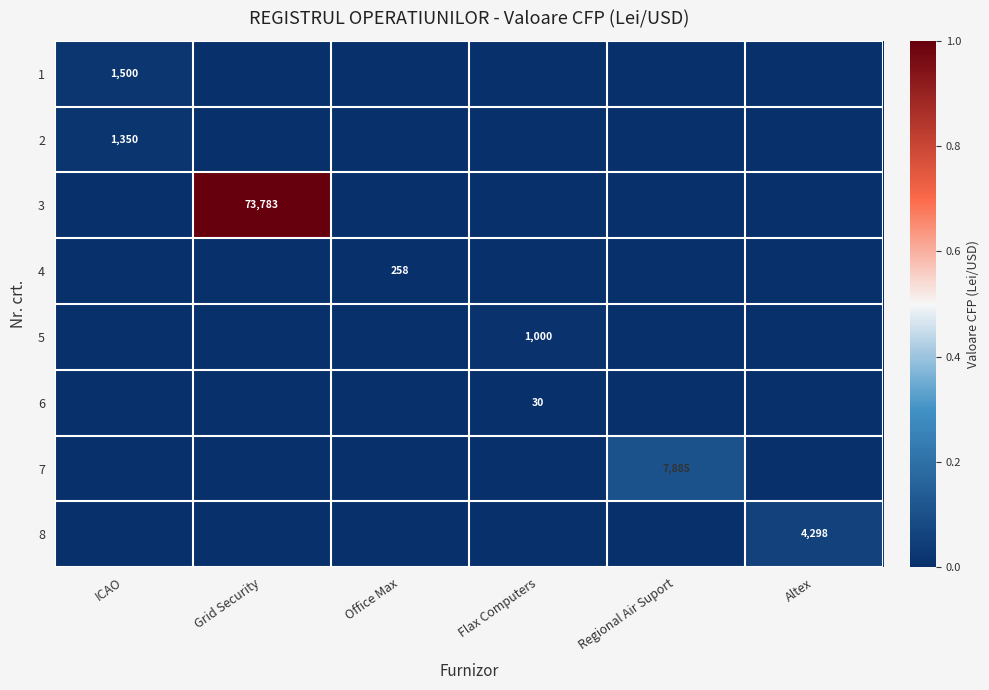

True or false: 8 has a value of 1033 at Altex.

False